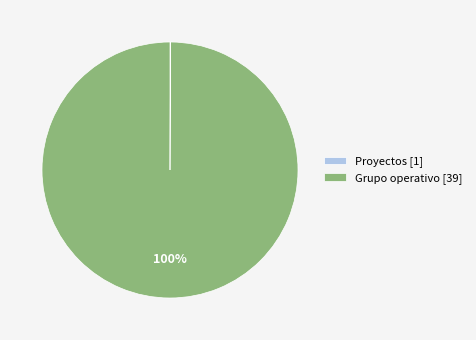

Is there any slice that represents more than half of the pie?

Yes